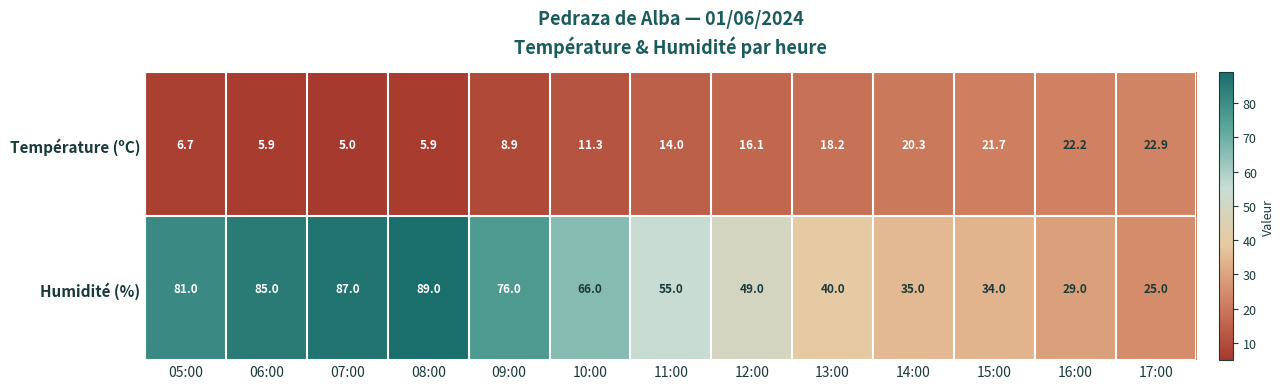

The value of Humidité (%) at 17:00 is 25.0. True or false?

True